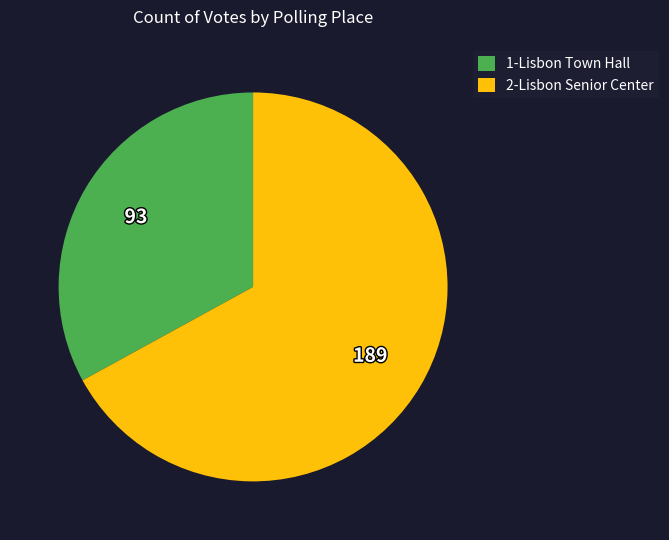

Combined, do 1-Lisbon Town Hall and 2-Lisbon Senior Center account for over 50%?

Yes